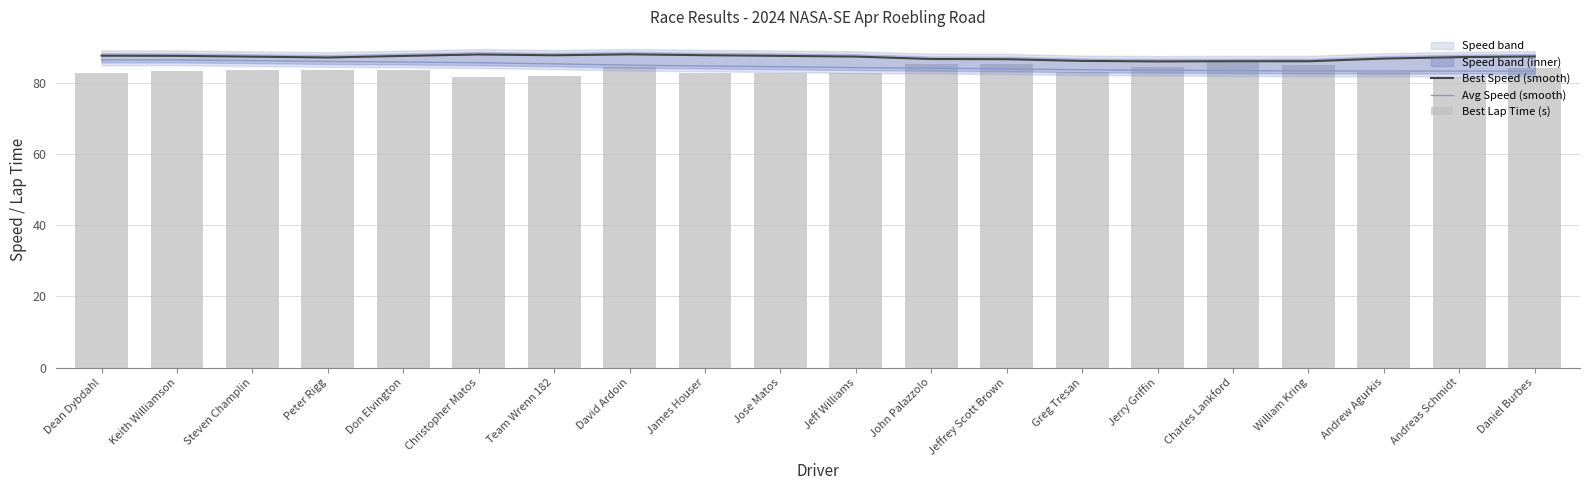

Reading right to left, list all the values displayed in this chart.

Best Speed (smooth): 87.4	87.2	86.8	86.0	86.0	86.0	86.1	86.6	86.6	87.3	87.5	87.7	88.0	87.7	87.9	87.5	87.1	87.3	87.5	87.6
Avg Speed (smooth): 83.2	83.2	83.3	83.3	83.4	83.5	83.6	83.9	84.1	84.2	84.5	84.7	84.9	85.3	85.6	85.8	86.0	86.2	86.4	86.4
Best Lap Time (s): 84.2	81.6	82.9	85.0	85.8	84.5	82.9	85.2	85.2	82.7	82.7	82.6	84.5	82.0	81.7	83.6	83.5	83.5	83.4	82.7